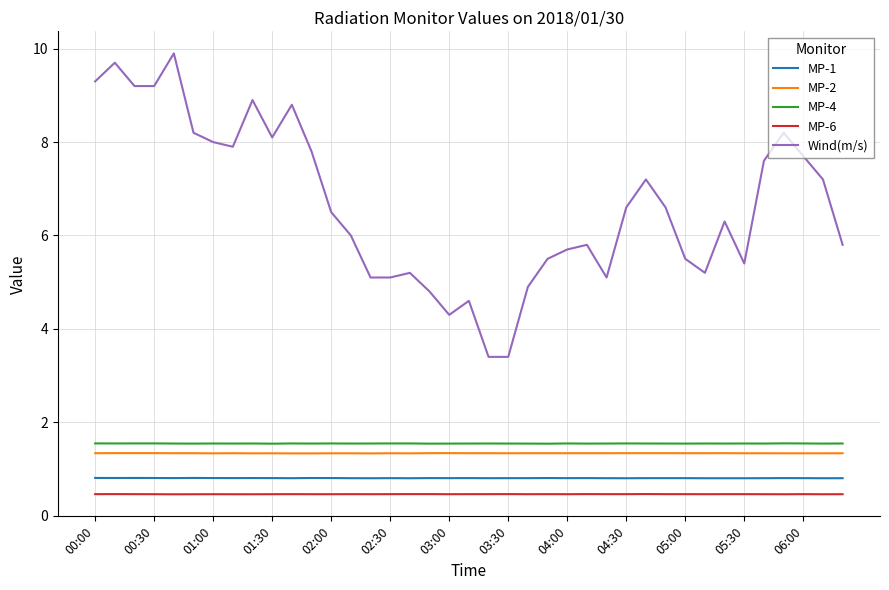

What are all the series names shown in the legend?

MP-1, MP-2, MP-4, MP-6, Wind(m/s)